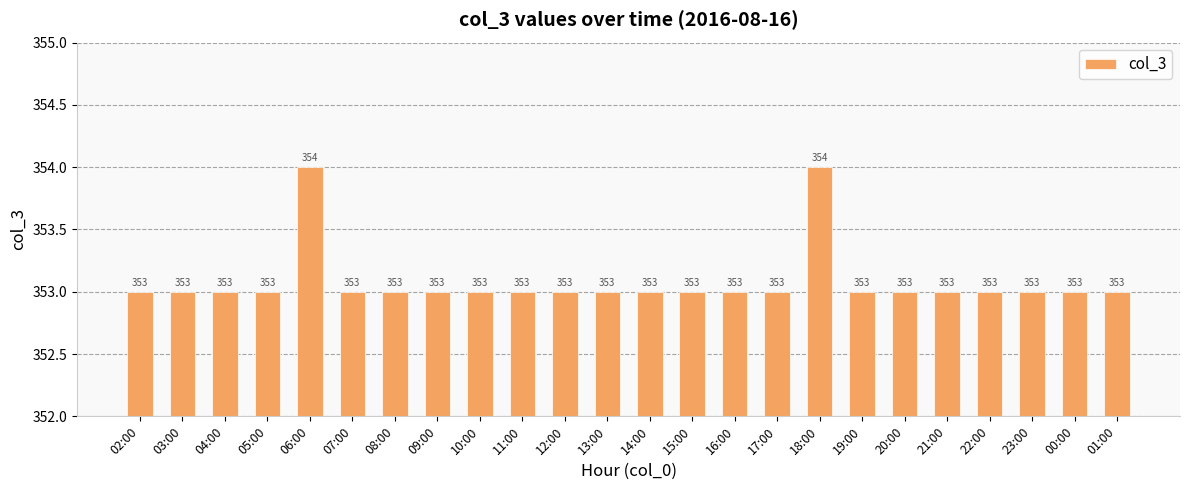

Count the values in the range 353 to 354.

24